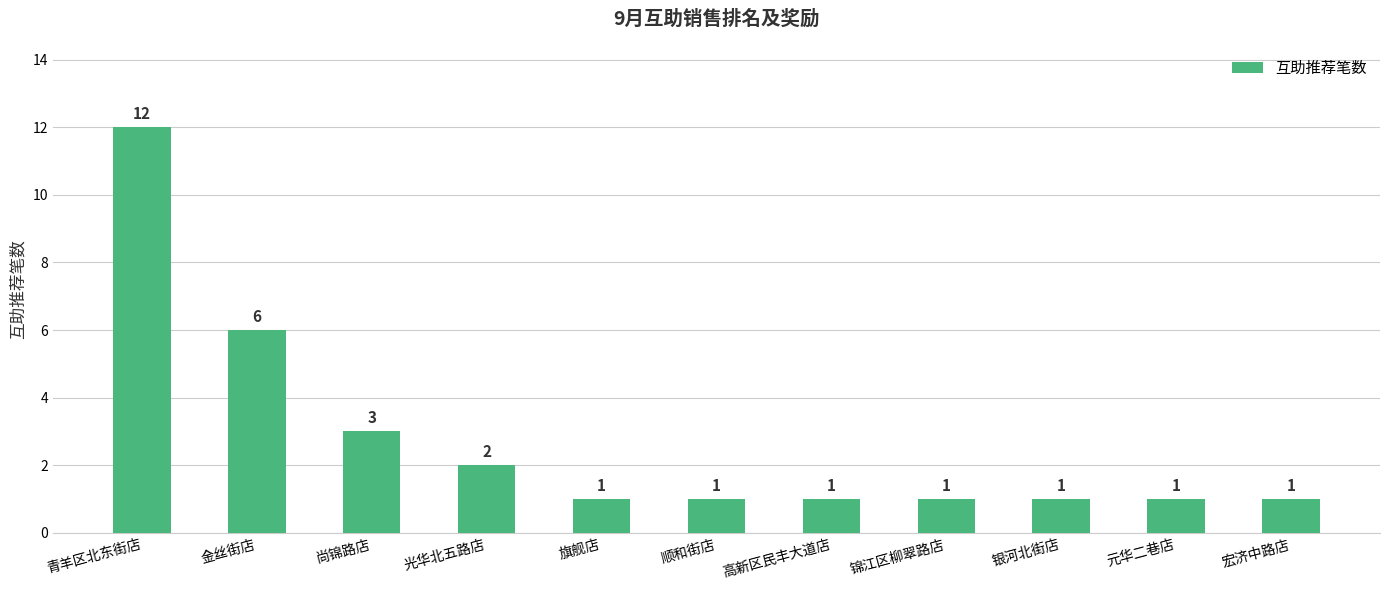

True or false: the data shows 0 at 顺和街店.

False